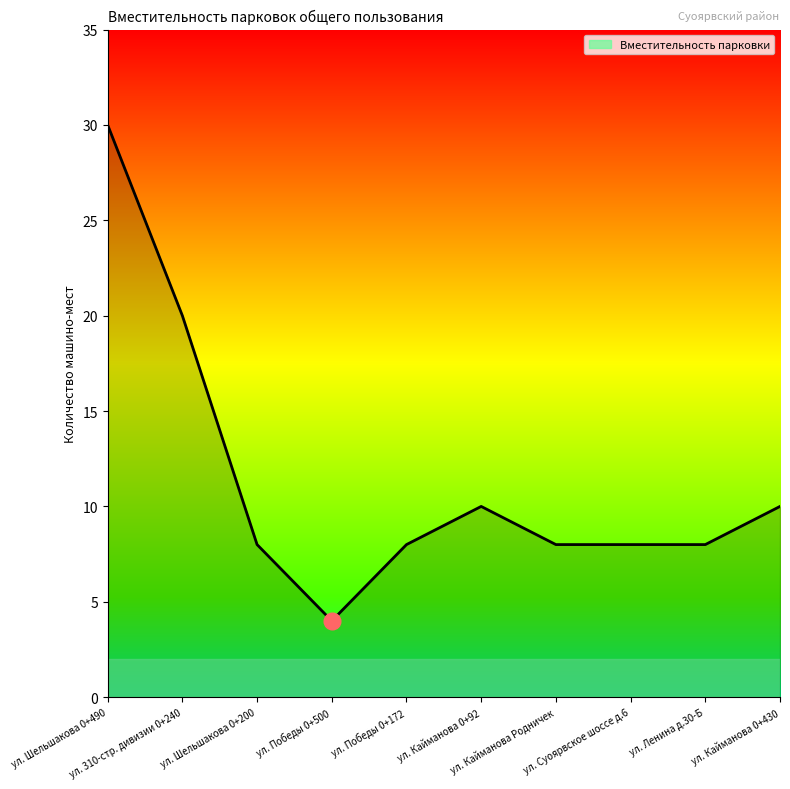

At which category does the chart reach its minimum across all series?

ул. Победы 0+500